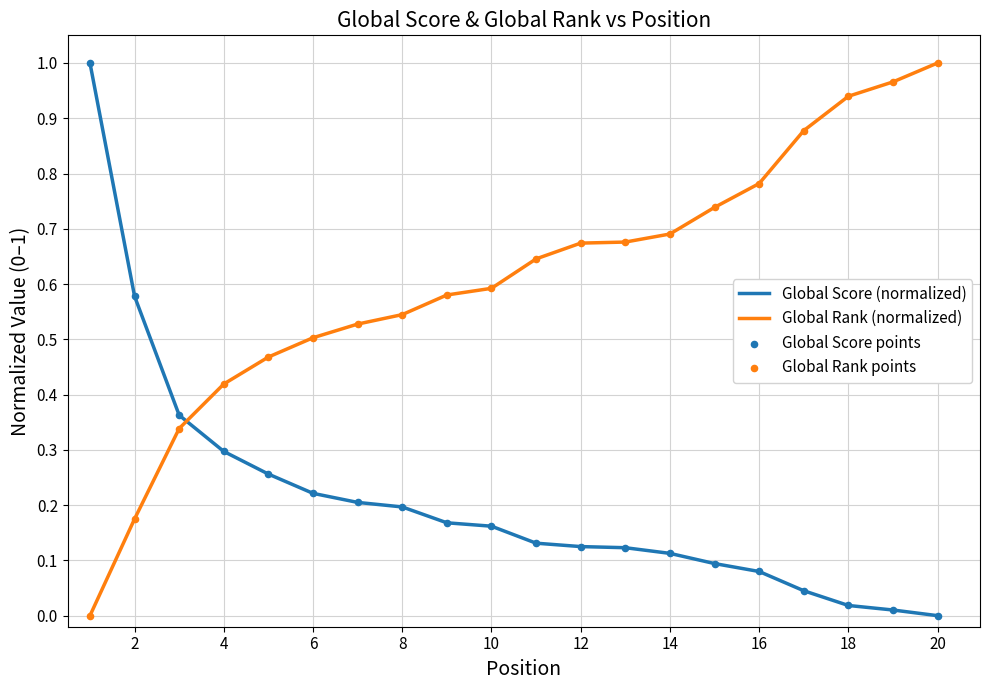

Which series has the largest total across all categories?

Global Rank (normalized)